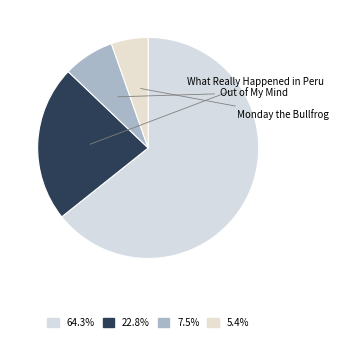

To the nearest percent, what is the average slice percentage?

25%